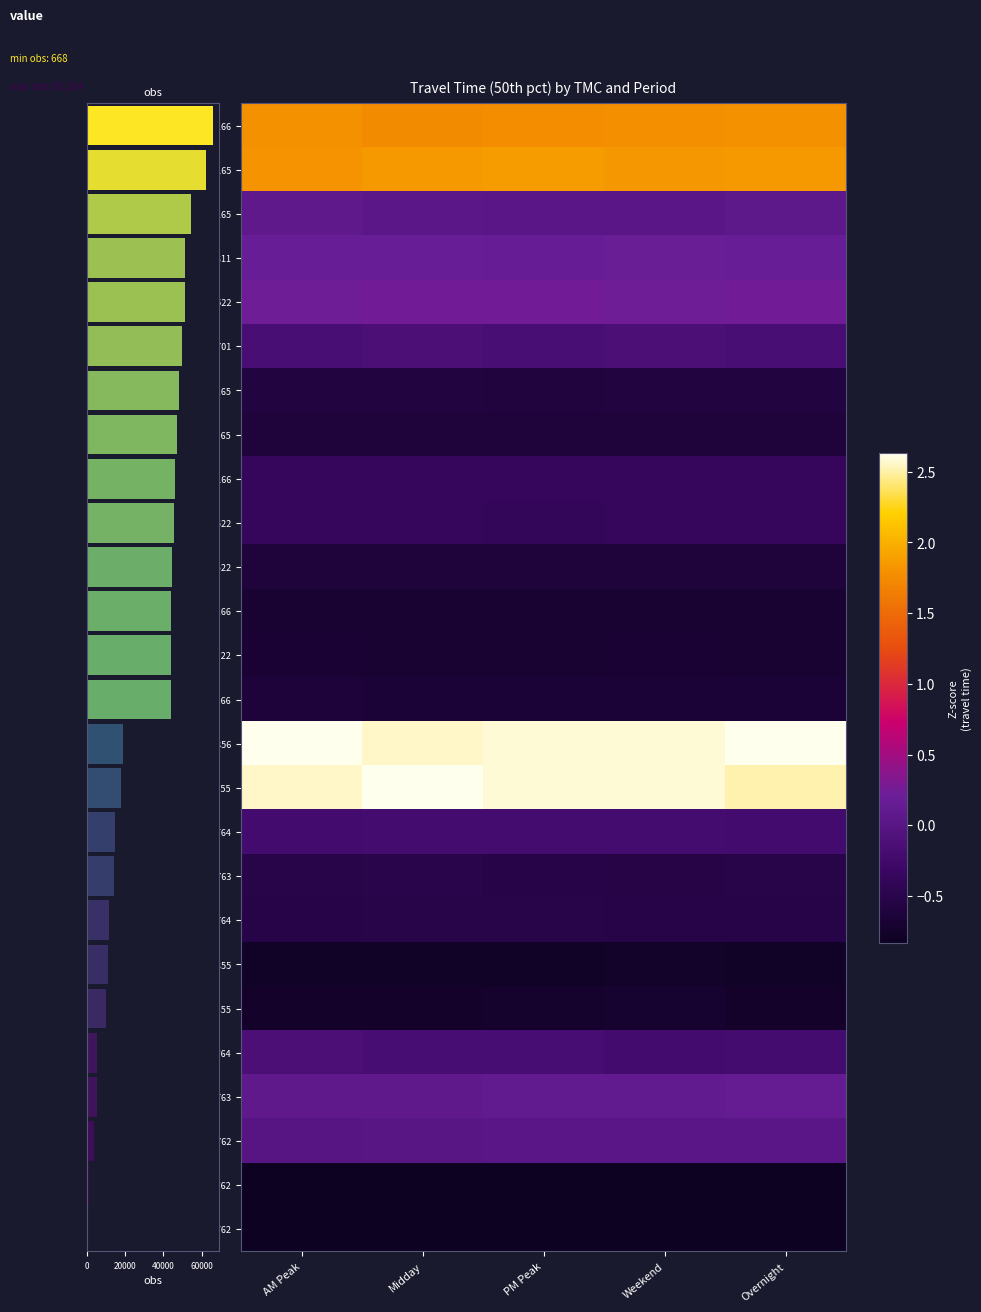

Which label corresponds to the largest value in the chart?

Overnight